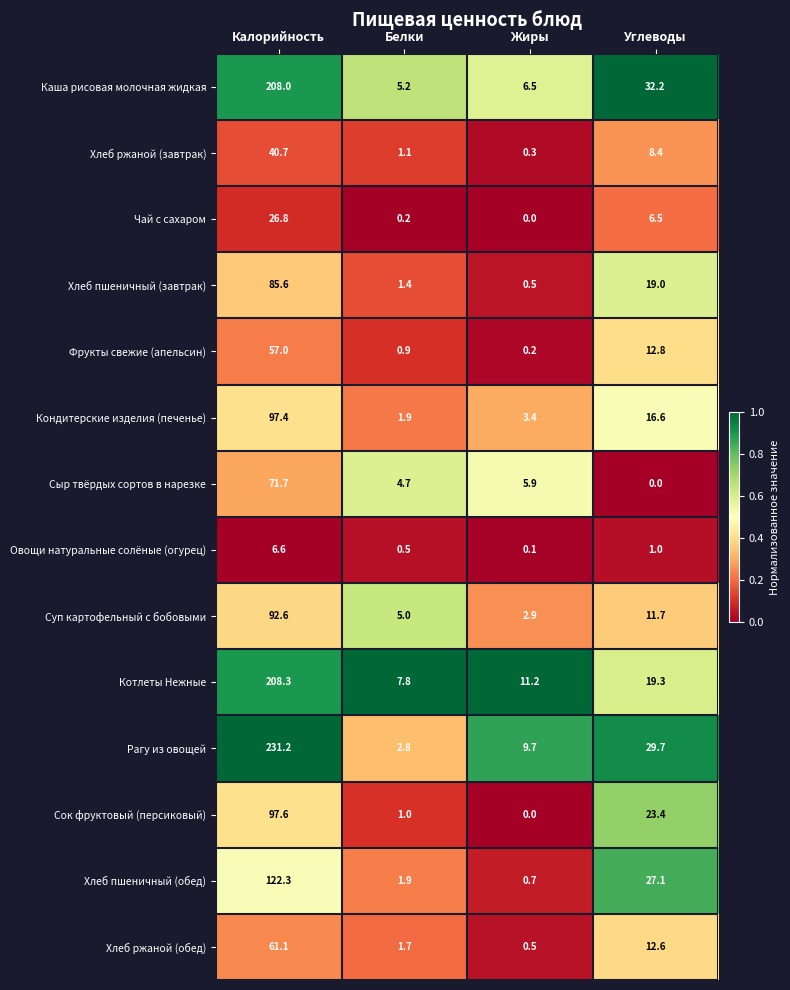

What is the difference between the second highest and minimum values in the Котлеты Нежные series?

11.5